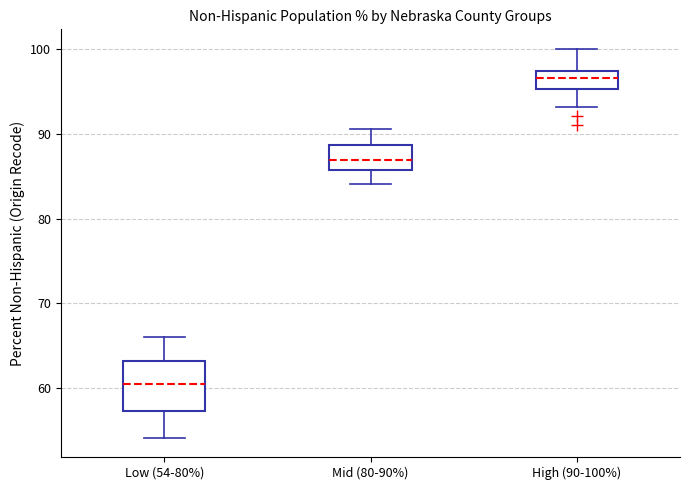

Where is the upper edge of the box for High (90-100%) on the y-axis? The values are not printed on the chart, so give them approximately, as read against the axis.

97